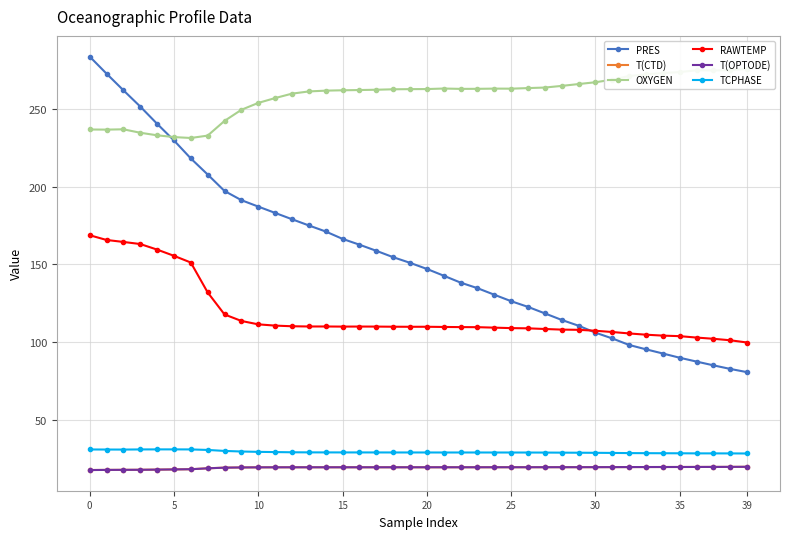

What is the minimum value shown in the chart?

17.6